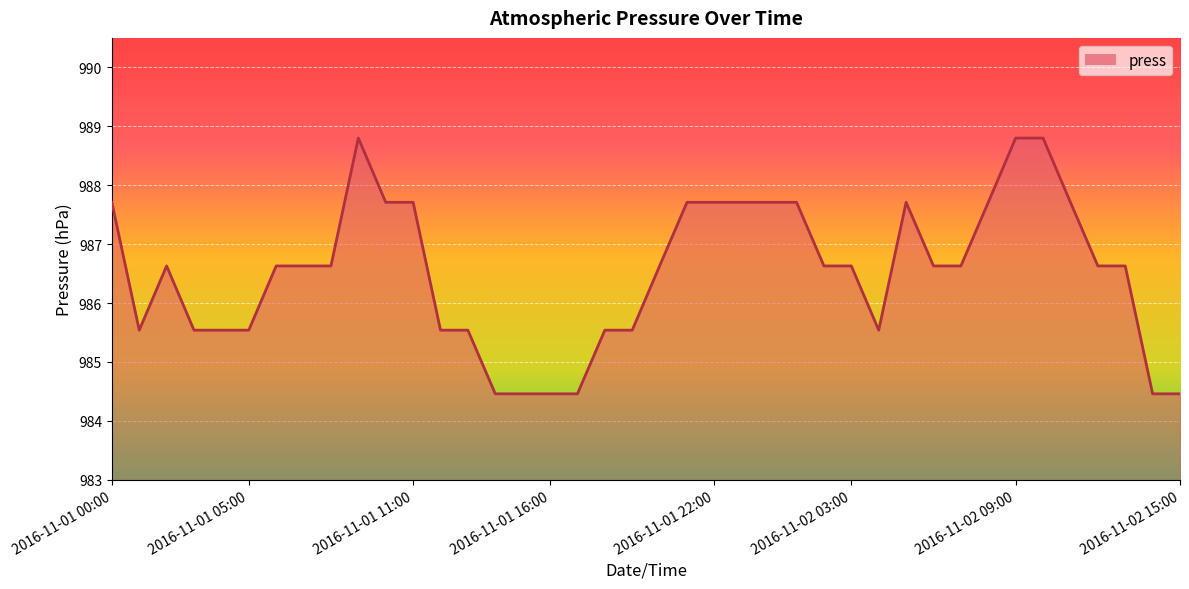

What is the greatest value displayed?

988.8